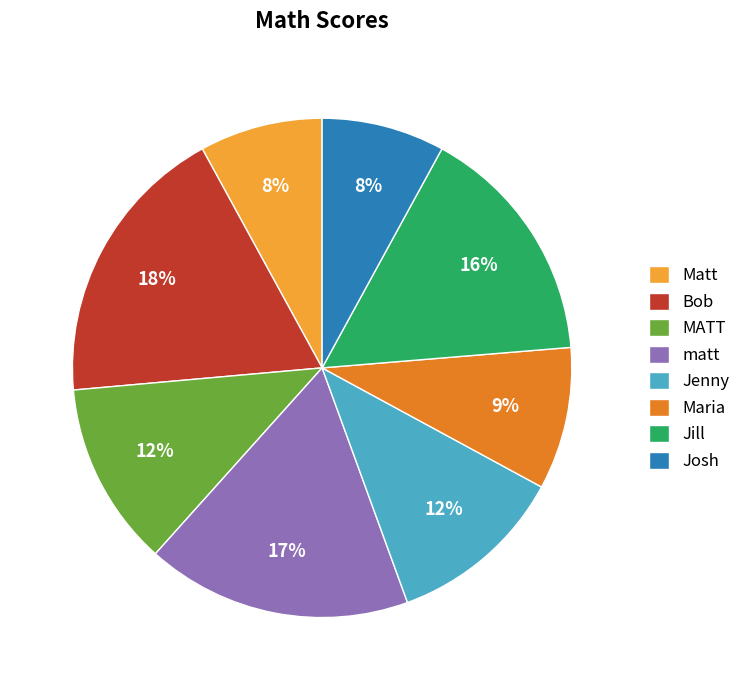

Is there any slice that represents more than half of the pie?

No